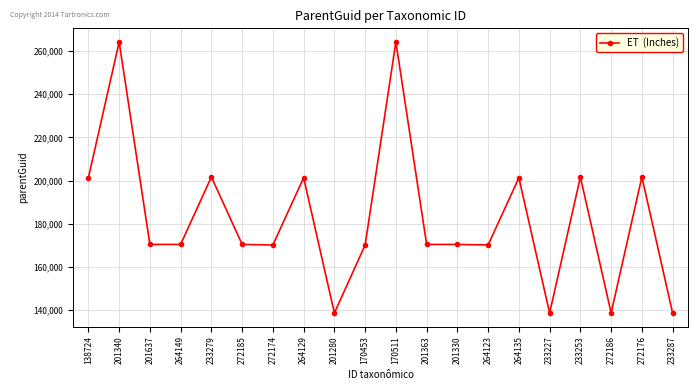

What is the average value?

182760